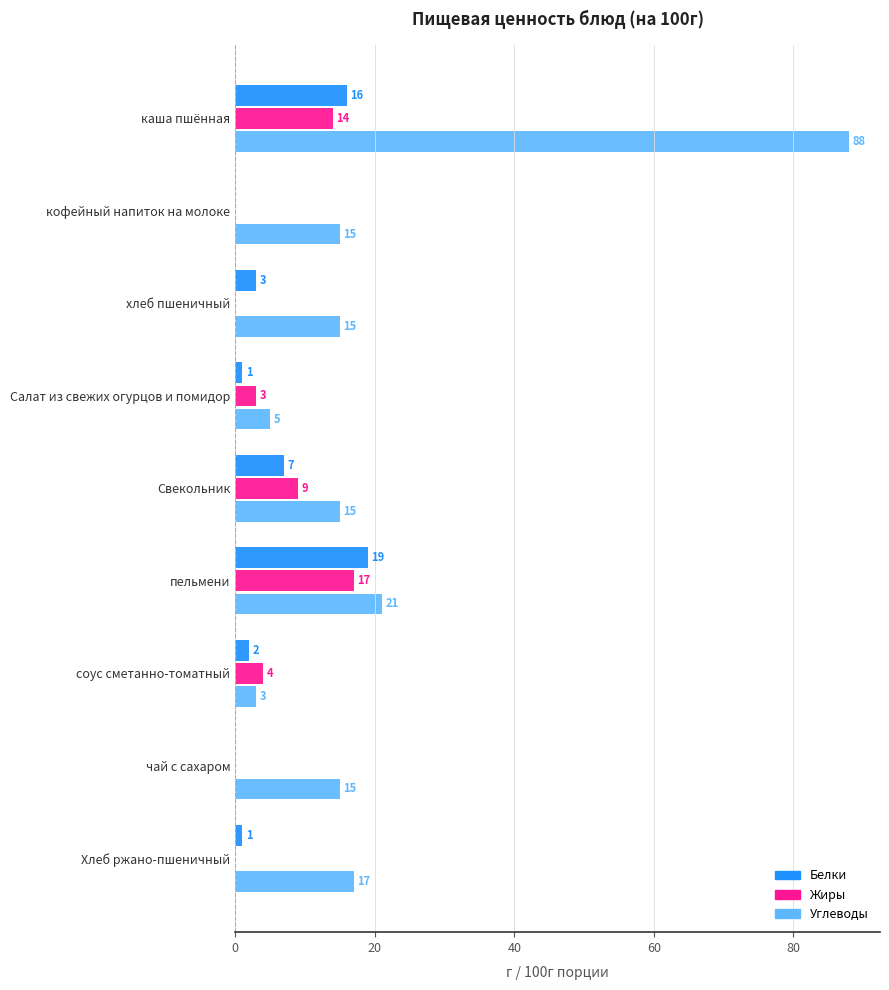

Is it true that Углеводы equals 21 at пельмени?

True